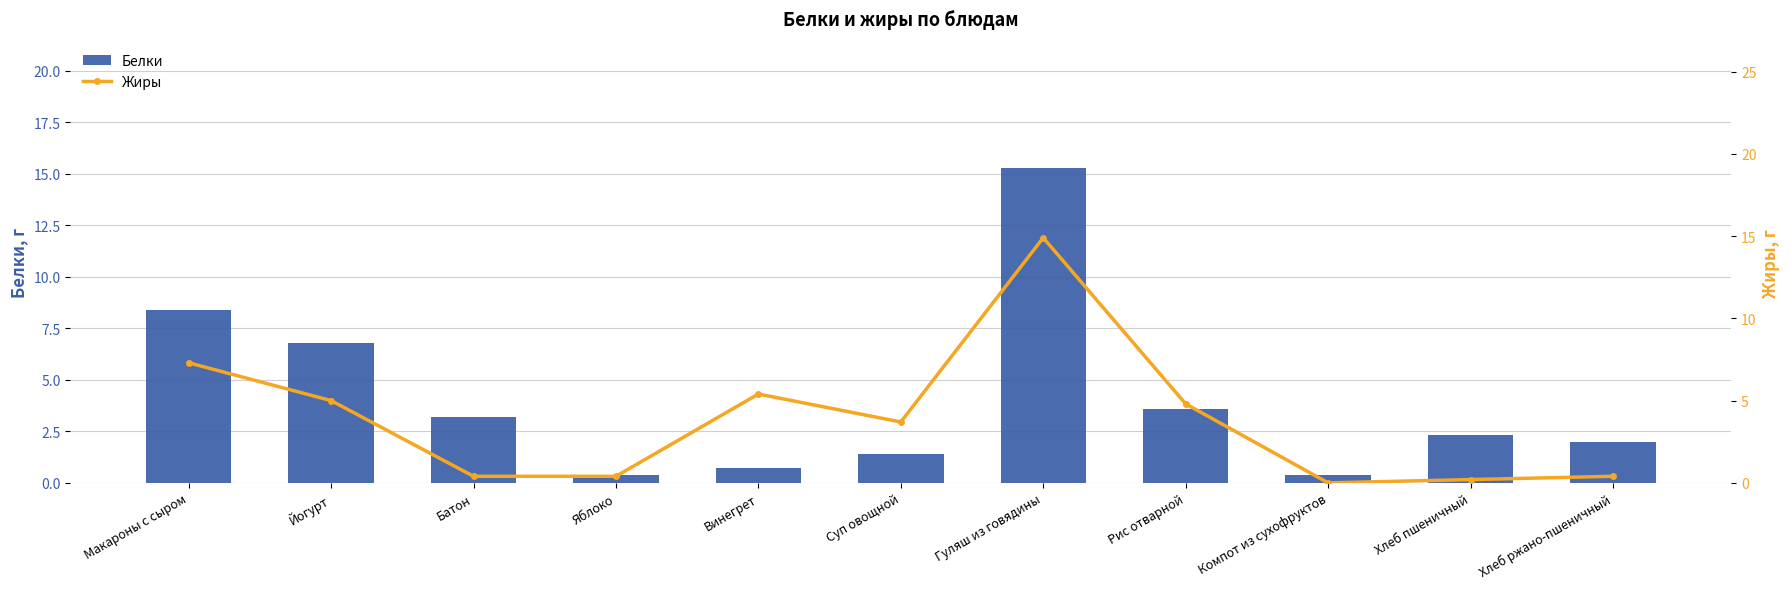

Count the number of data series in this chart.

2